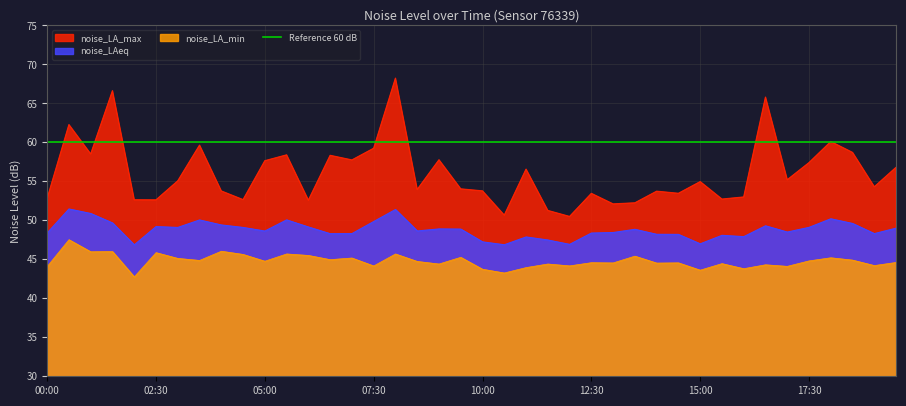

The value of noise_LAeq at 07:30 is 71.3. True or false?

False